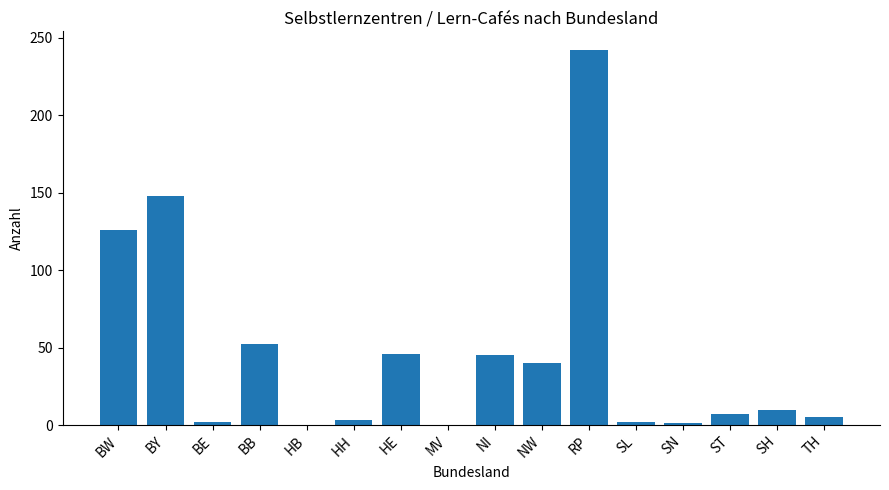

True or false: the data shows 164 at HB.

False